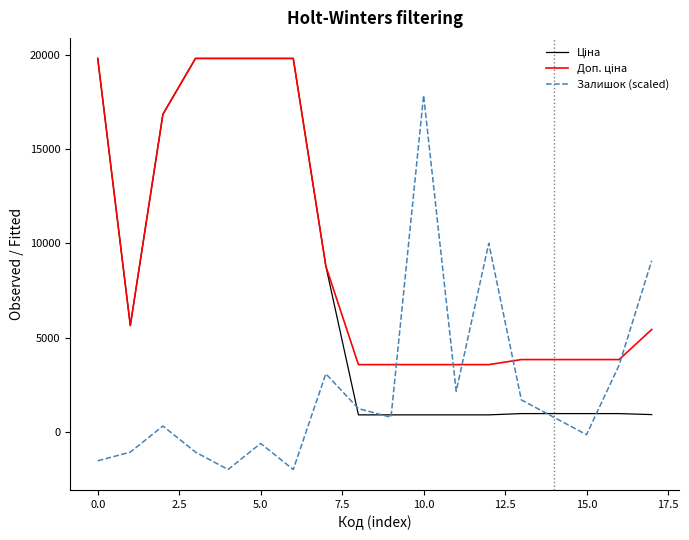

Is this an area chart (filled region under the line)?

No